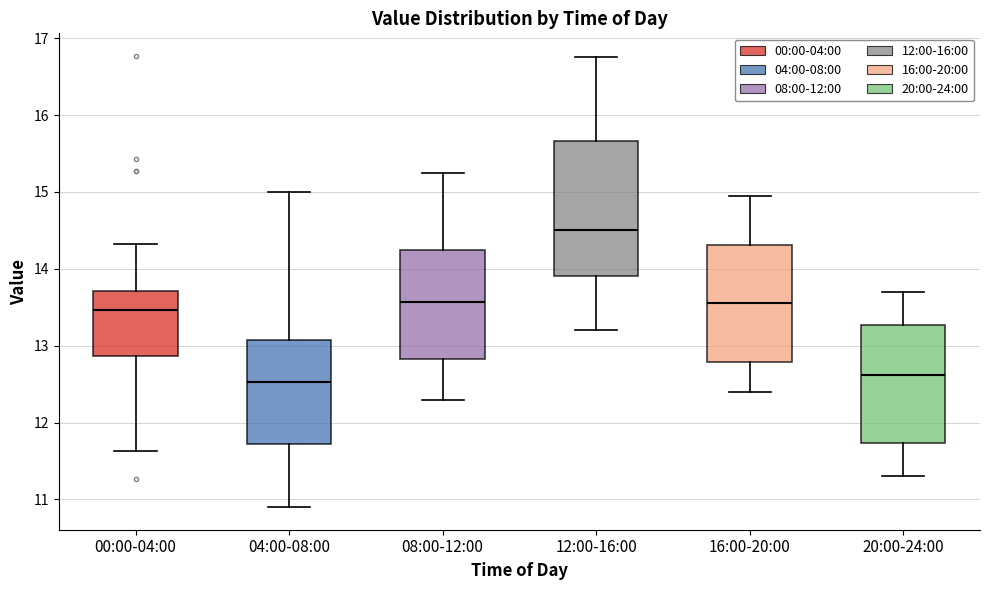

Reading left to right, read every box against the y-axis: the position of its median line, the range the box covers, and the ends of its whiskers. The values are not printed on the chart, so give them approximately, as read against the axis.

00:00-04:00: median 13.5, box 12.9 to 13.7, whiskers 11.6 to 14.3
04:00-08:00: median 12.5, box 11.7 to 13.1, whiskers 10.9 to 15.0
08:00-12:00: median 13.6, box 12.8 to 14.3, whiskers 12.3 to 15.3
12:00-16:00: median 14.5, box 13.9 to 15.7, whiskers 13.2 to 16.8
16:00-20:00: median 13.6, box 12.8 to 14.3, whiskers 12.4 to 15.0
20:00-24:00: median 12.6, box 11.7 to 13.3, whiskers 11.3 to 13.7